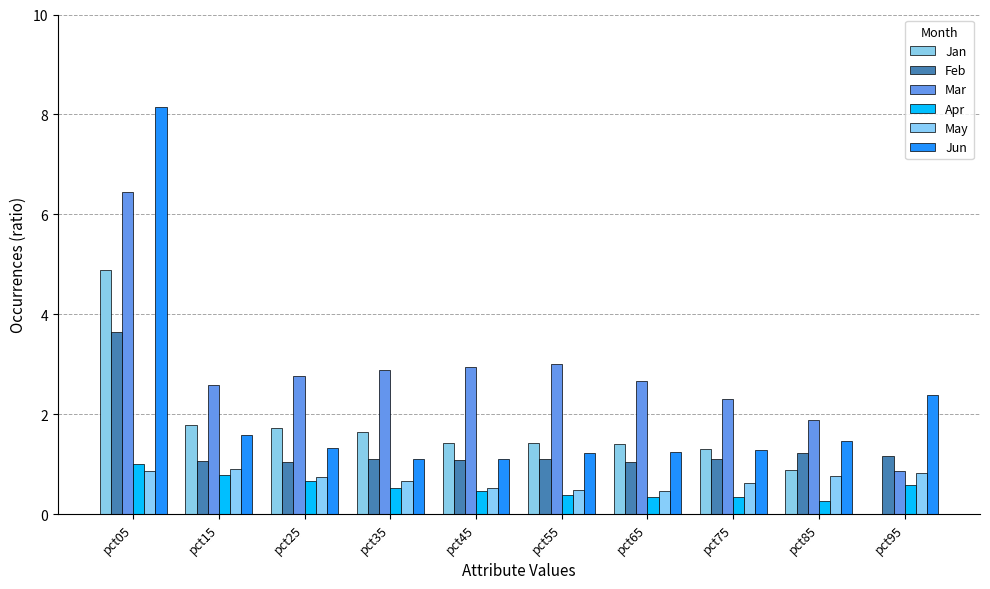

At how many categories does at least one series exceed 6?

1